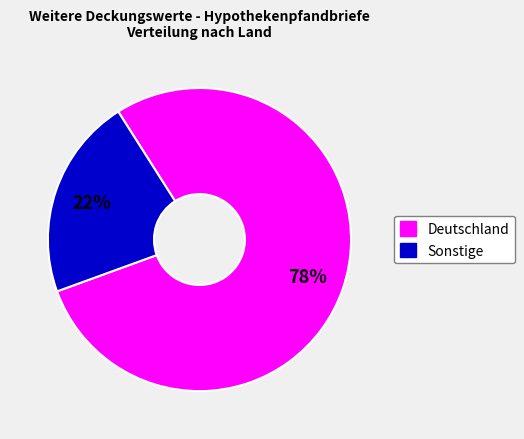

Count the number of slices in the pie.

2